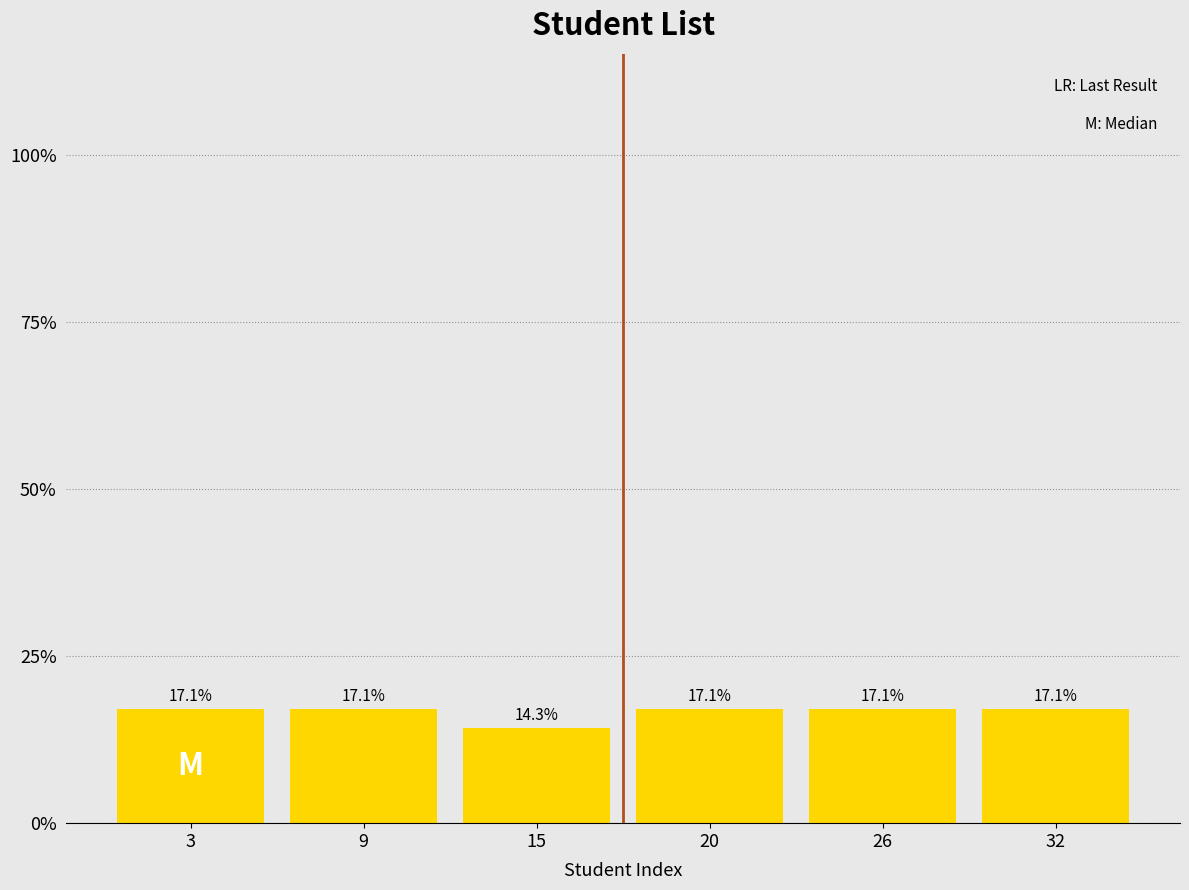

Does the chart contain any negative values?

No